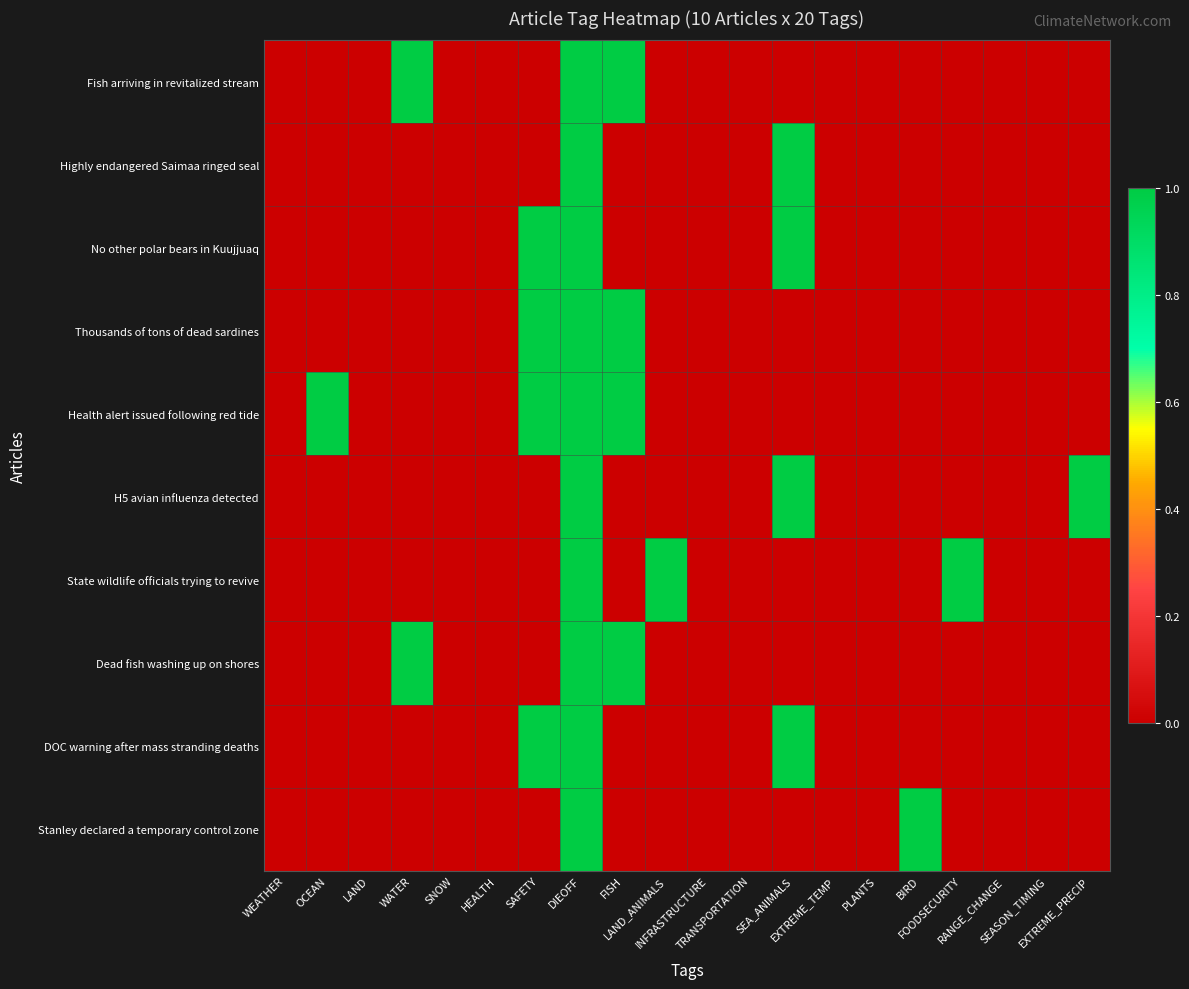

Reading left to right, what are all the values shown in this chart?

Fish arriving in revitalized stream: WEATHER=0	OCEAN=0	LAND=0	WATER=1	SNOW=0	HEALTH=0	SAFETY=0	DIEOFF=1	FISH=1	LAND_ANIMALS=0	INFRASTRUCTURE=0	TRANSPORTATION=0	SEA_ANIMALS=0	EXTREME_TEMP=0	PLANTS=0	BIRD=0	FOODSECURITY=0	RANGE_CHANGE=0	SEASON_TIMING=0	EXTREME_PRECIP=0
Highly endangered Saimaa ringed seal: WEATHER=0	OCEAN=0	LAND=0	WATER=0	SNOW=0	HEALTH=0	SAFETY=0	DIEOFF=1	FISH=0	LAND_ANIMALS=0	INFRASTRUCTURE=0	TRANSPORTATION=0	SEA_ANIMALS=1	EXTREME_TEMP=0	PLANTS=0	BIRD=0	FOODSECURITY=0	RANGE_CHANGE=0	SEASON_TIMING=0	EXTREME_PRECIP=0
No other polar bears in Kuujjuaq: WEATHER=0	OCEAN=0	LAND=0	WATER=0	SNOW=0	HEALTH=0	SAFETY=1	DIEOFF=1	FISH=0	LAND_ANIMALS=0	INFRASTRUCTURE=0	TRANSPORTATION=0	SEA_ANIMALS=1	EXTREME_TEMP=0	PLANTS=0	BIRD=0	FOODSECURITY=0	RANGE_CHANGE=0	SEASON_TIMING=0	EXTREME_PRECIP=0
Thousands of tons of dead sardines: WEATHER=0	OCEAN=0	LAND=0	WATER=0	SNOW=0	HEALTH=0	SAFETY=1	DIEOFF=1	FISH=1	LAND_ANIMALS=0	INFRASTRUCTURE=0	TRANSPORTATION=0	SEA_ANIMALS=0	EXTREME_TEMP=0	PLANTS=0	BIRD=0	FOODSECURITY=0	RANGE_CHANGE=0	SEASON_TIMING=0	EXTREME_PRECIP=0
Health alert issued following red tide: WEATHER=0	OCEAN=1	LAND=0	WATER=0	SNOW=0	HEALTH=0	SAFETY=1	DIEOFF=1	FISH=1	LAND_ANIMALS=0	INFRASTRUCTURE=0	TRANSPORTATION=0	SEA_ANIMALS=0	EXTREME_TEMP=0	PLANTS=0	BIRD=0	FOODSECURITY=0	RANGE_CHANGE=0	SEASON_TIMING=0	EXTREME_PRECIP=0
H5 avian influenza detected: WEATHER=0	OCEAN=0	LAND=0	WATER=0	SNOW=0	HEALTH=0	SAFETY=0	DIEOFF=1	FISH=0	LAND_ANIMALS=0	INFRASTRUCTURE=0	TRANSPORTATION=0	SEA_ANIMALS=1	EXTREME_TEMP=0	PLANTS=0	BIRD=0	FOODSECURITY=0	RANGE_CHANGE=0	SEASON_TIMING=0	EXTREME_PRECIP=1
State wildlife officials trying to revive: WEATHER=0	OCEAN=0	LAND=0	WATER=0	SNOW=0	HEALTH=0	SAFETY=0	DIEOFF=1	FISH=0	LAND_ANIMALS=1	INFRASTRUCTURE=0	TRANSPORTATION=0	SEA_ANIMALS=0	EXTREME_TEMP=0	PLANTS=0	BIRD=0	FOODSECURITY=1	RANGE_CHANGE=0	SEASON_TIMING=0	EXTREME_PRECIP=0
Dead fish washing up on shores: WEATHER=0	OCEAN=0	LAND=0	WATER=1	SNOW=0	HEALTH=0	SAFETY=0	DIEOFF=1	FISH=1	LAND_ANIMALS=0	INFRASTRUCTURE=0	TRANSPORTATION=0	SEA_ANIMALS=0	EXTREME_TEMP=0	PLANTS=0	BIRD=0	FOODSECURITY=0	RANGE_CHANGE=0	SEASON_TIMING=0	EXTREME_PRECIP=0
DOC warning after mass stranding deaths: WEATHER=0	OCEAN=0	LAND=0	WATER=0	SNOW=0	HEALTH=0	SAFETY=1	DIEOFF=1	FISH=0	LAND_ANIMALS=0	INFRASTRUCTURE=0	TRANSPORTATION=0	SEA_ANIMALS=1	EXTREME_TEMP=0	PLANTS=0	BIRD=0	FOODSECURITY=0	RANGE_CHANGE=0	SEASON_TIMING=0	EXTREME_PRECIP=0
Stanley declared a temporary control zone: WEATHER=0	OCEAN=0	LAND=0	WATER=0	SNOW=0	HEALTH=0	SAFETY=0	DIEOFF=1	FISH=0	LAND_ANIMALS=0	INFRASTRUCTURE=0	TRANSPORTATION=0	SEA_ANIMALS=0	EXTREME_TEMP=0	PLANTS=0	BIRD=1	FOODSECURITY=0	RANGE_CHANGE=0	SEASON_TIMING=0	EXTREME_PRECIP=0